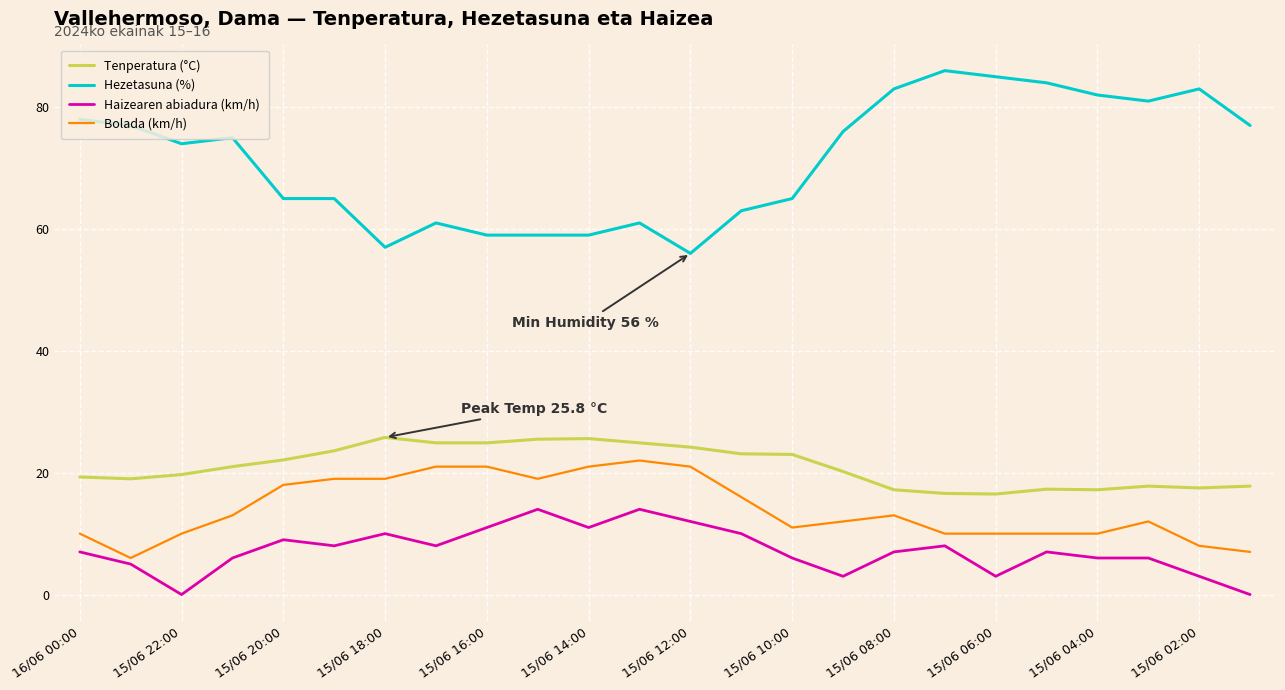

What is the minimum value for Bolada (km/h)?

6.0